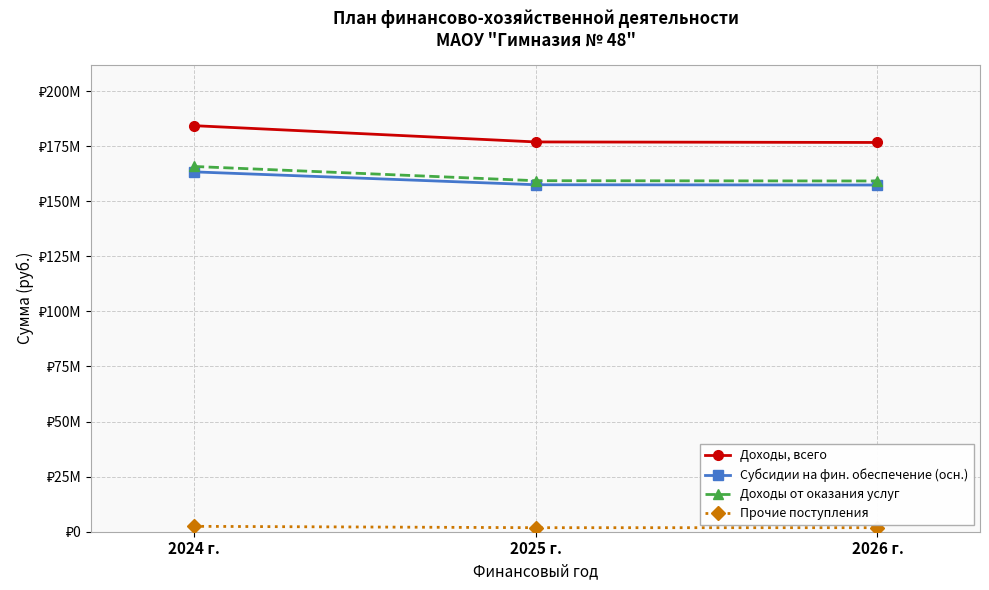

What is the greatest value displayed?

184281453.9